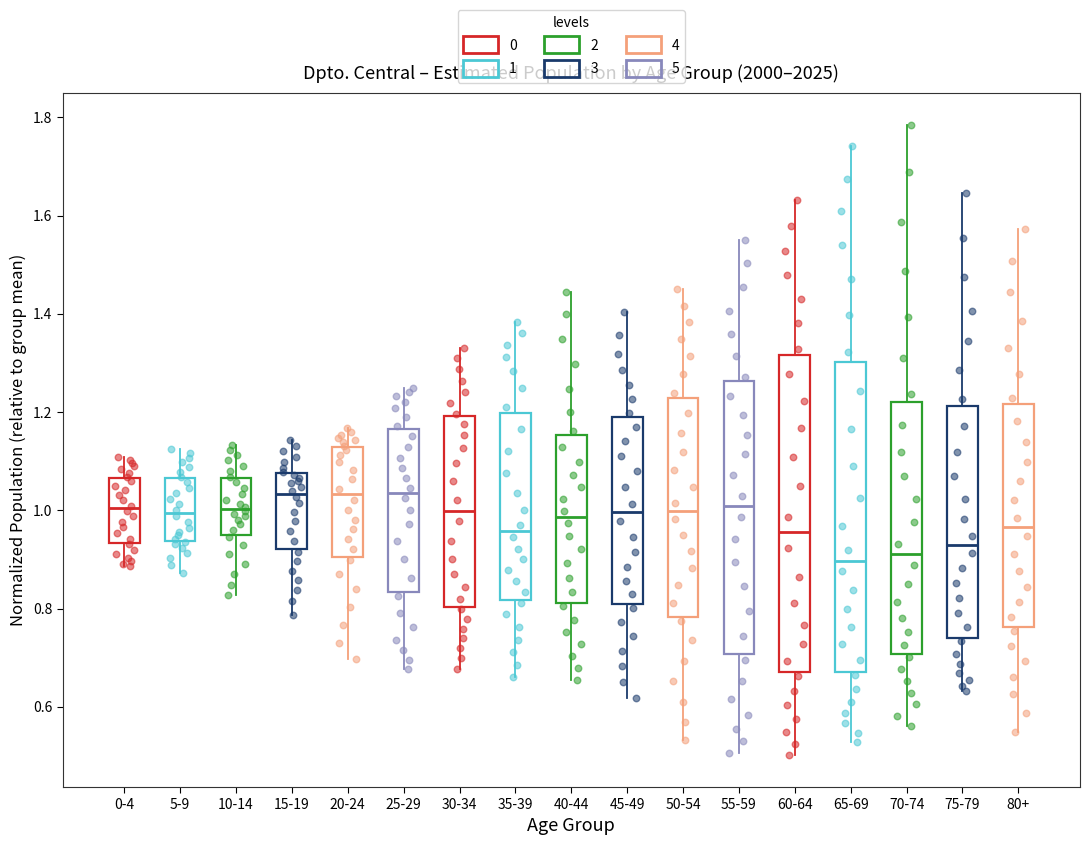

Where is the upper edge of the box for 80+ on the y-axis? The values are not printed on the chart, so give them approximately, as read against the axis.

1.22